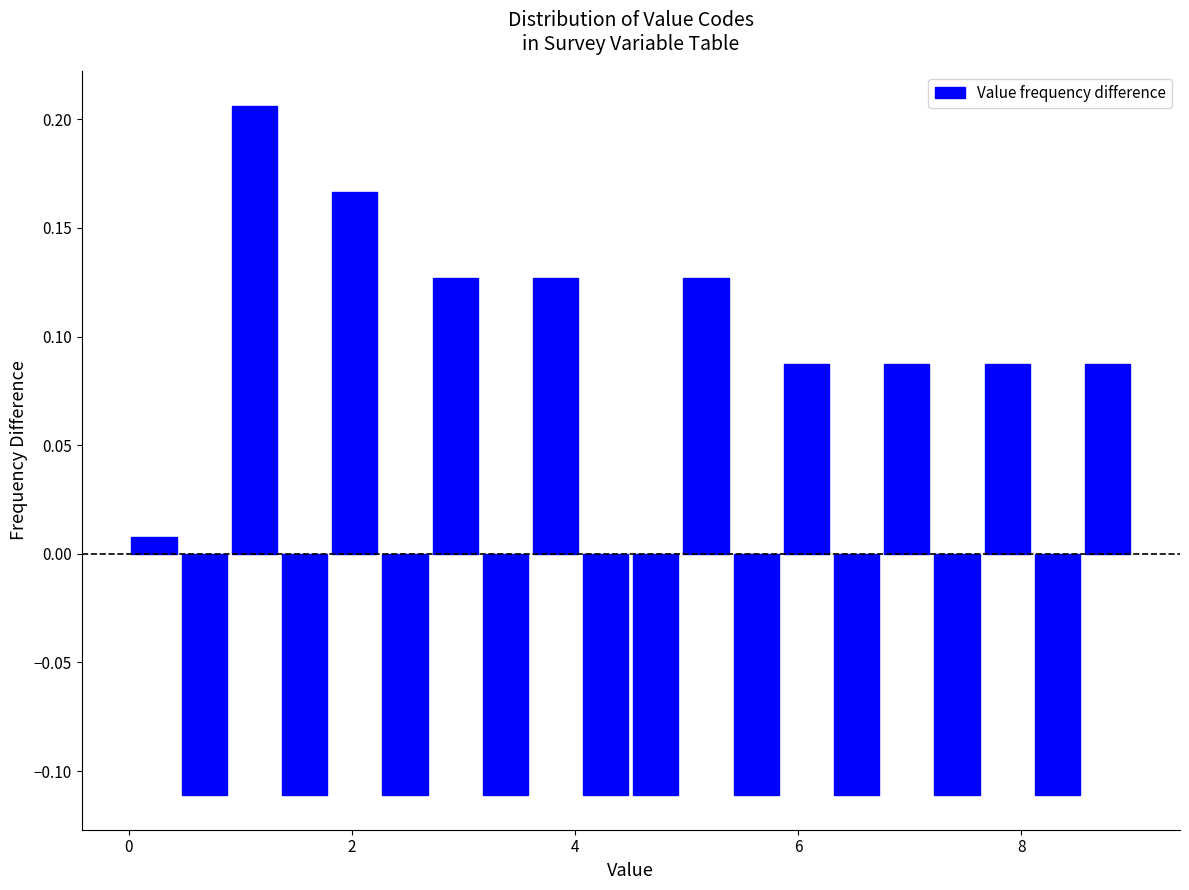

Read against the x-axis, roughly where is the centre of the tallest bar?

1.2